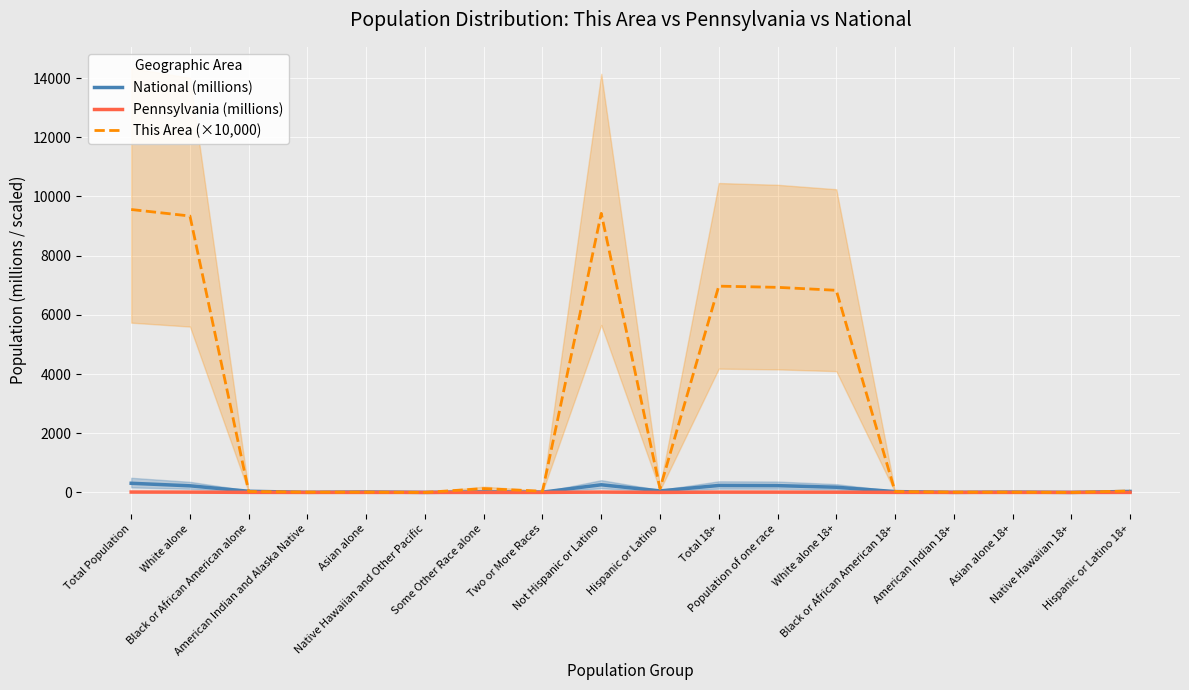

True or false: This Area (×10,000) has a value of 130.0 at Some Other Race alone.

True